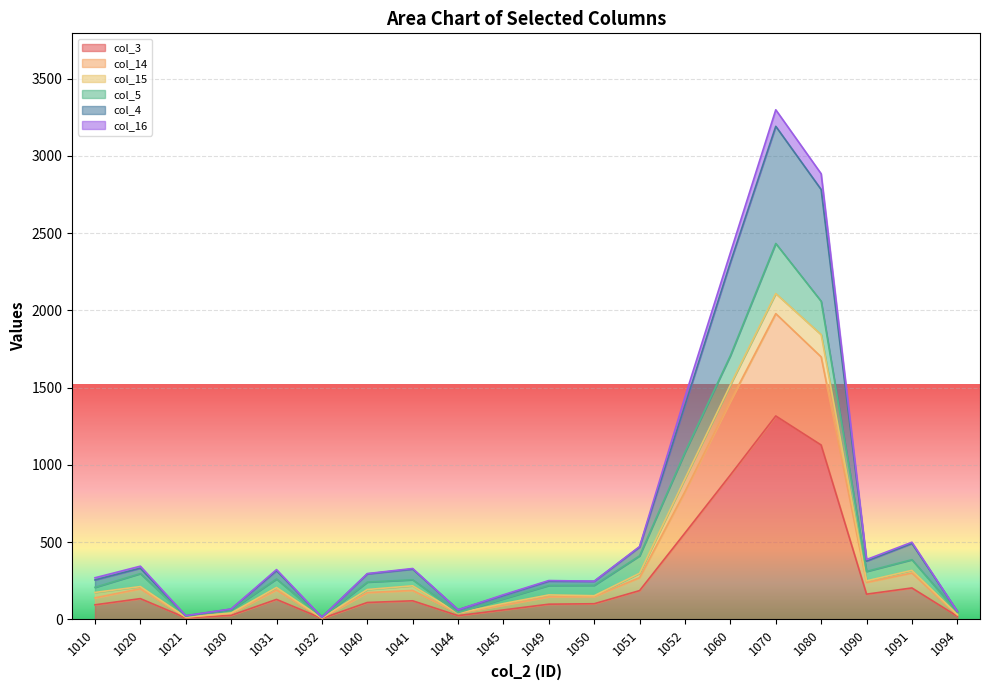

What is the minimum value shown in the chart?

7